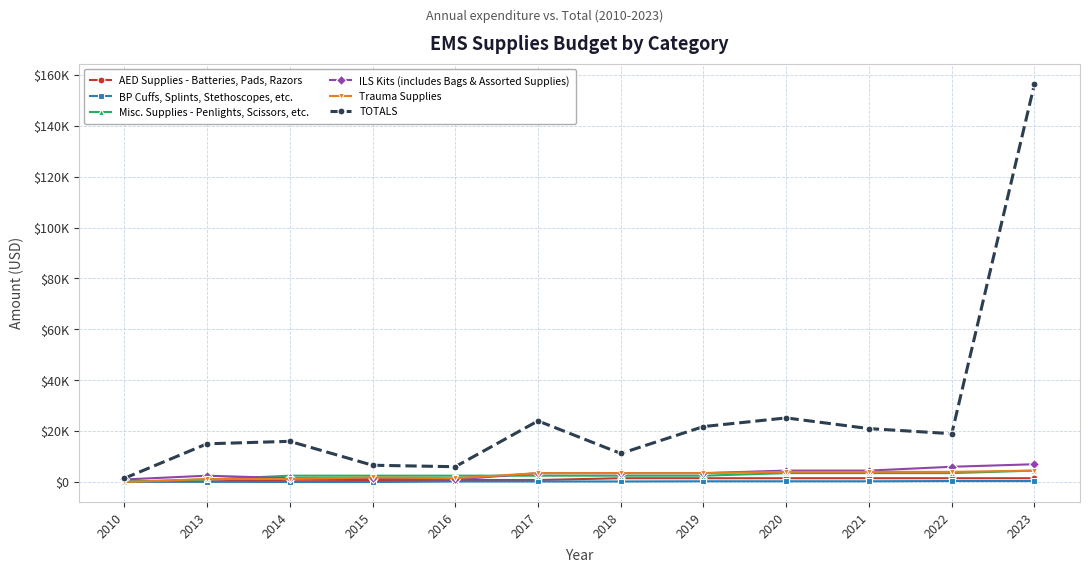

True or false: Trauma Supplies has a value of 1398 at 2010.

False